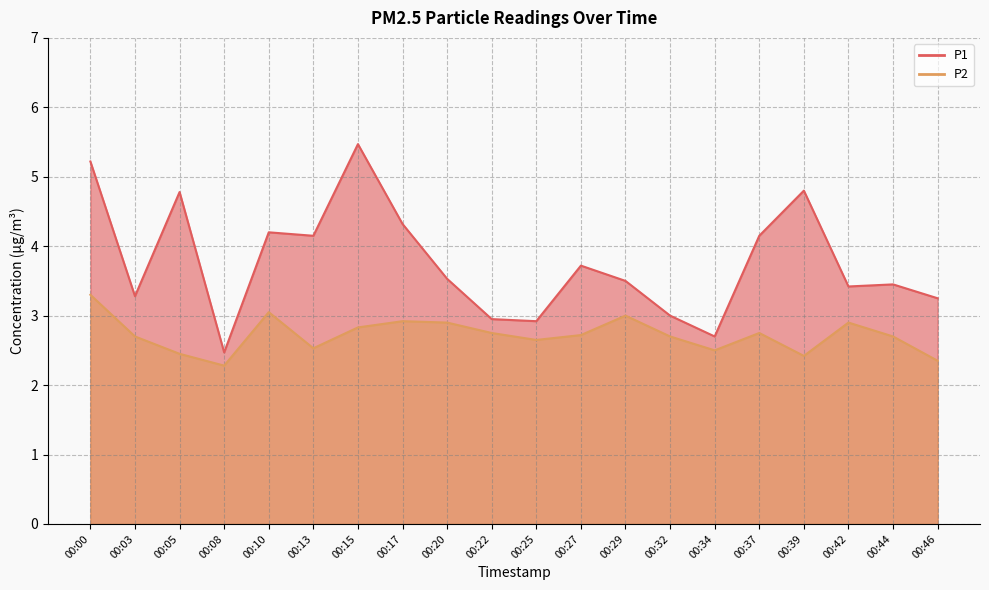

What is the average value of the P2 series?

2.7